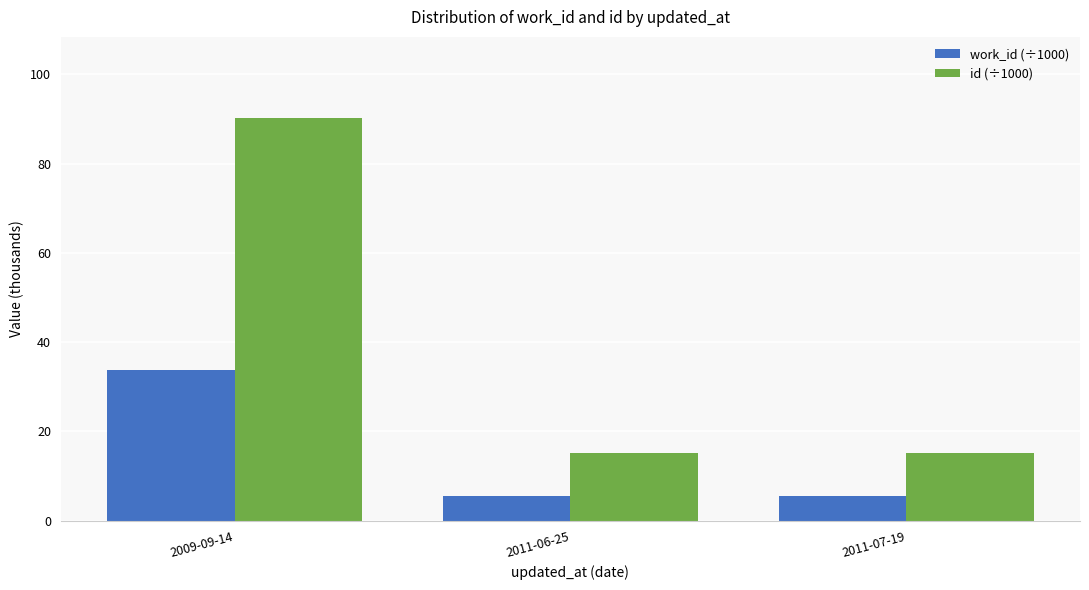

Does the chart contain stacked bars?

No